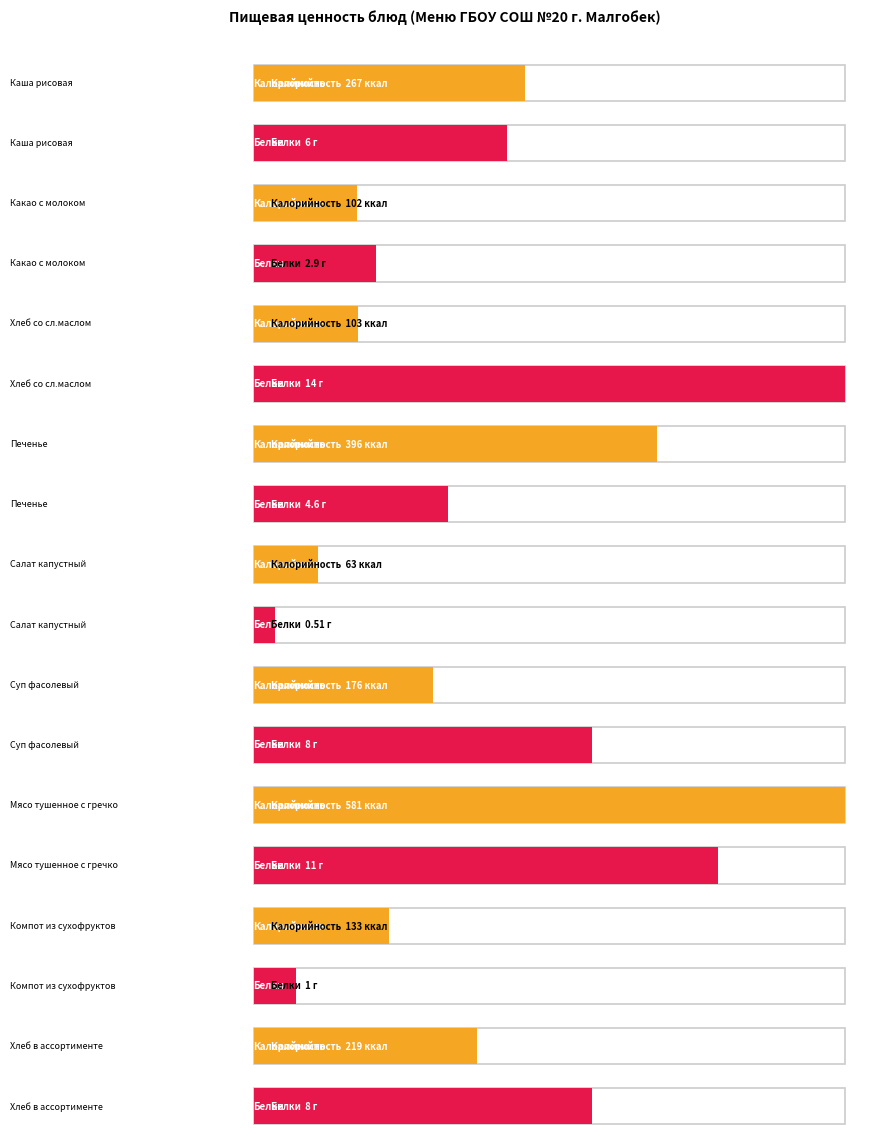

How many bars are there in each group?

2